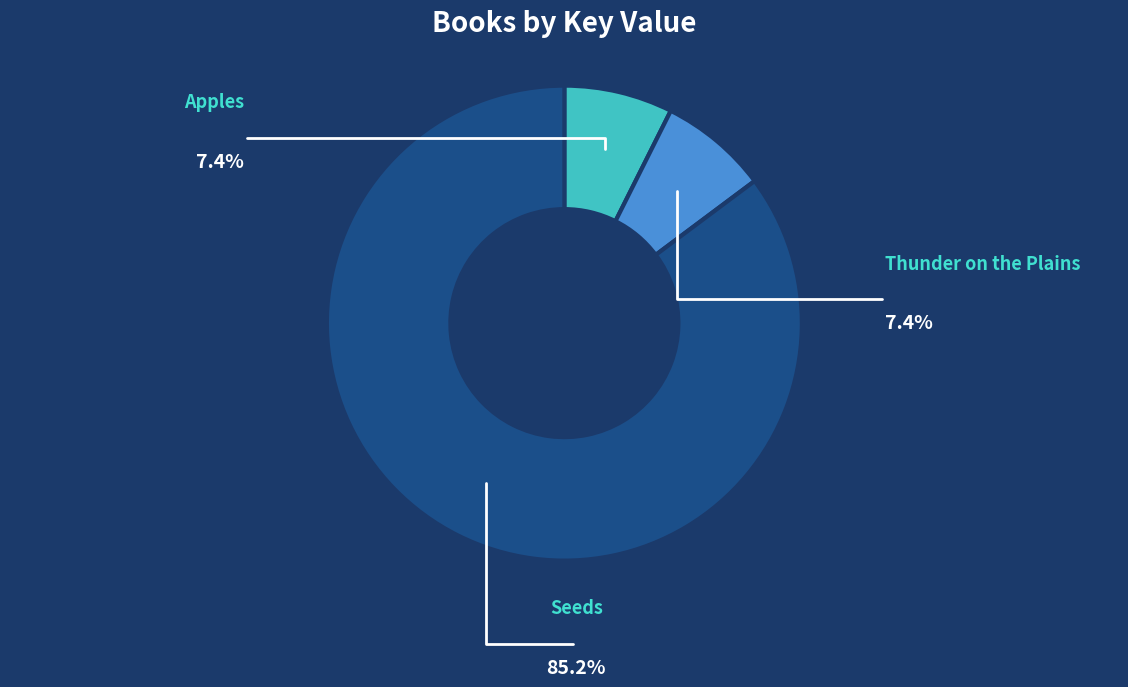

Is there a majority slice in this chart?

Yes